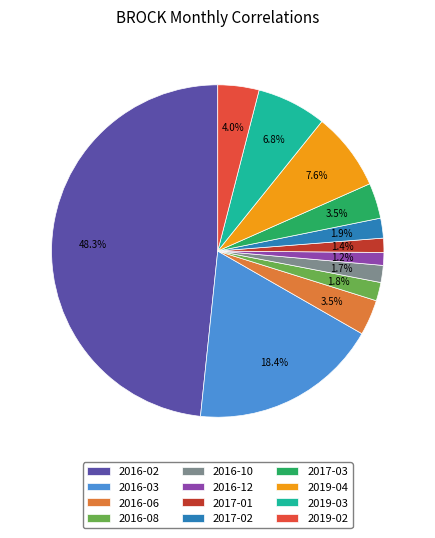

How many slices are in this pie chart?

12